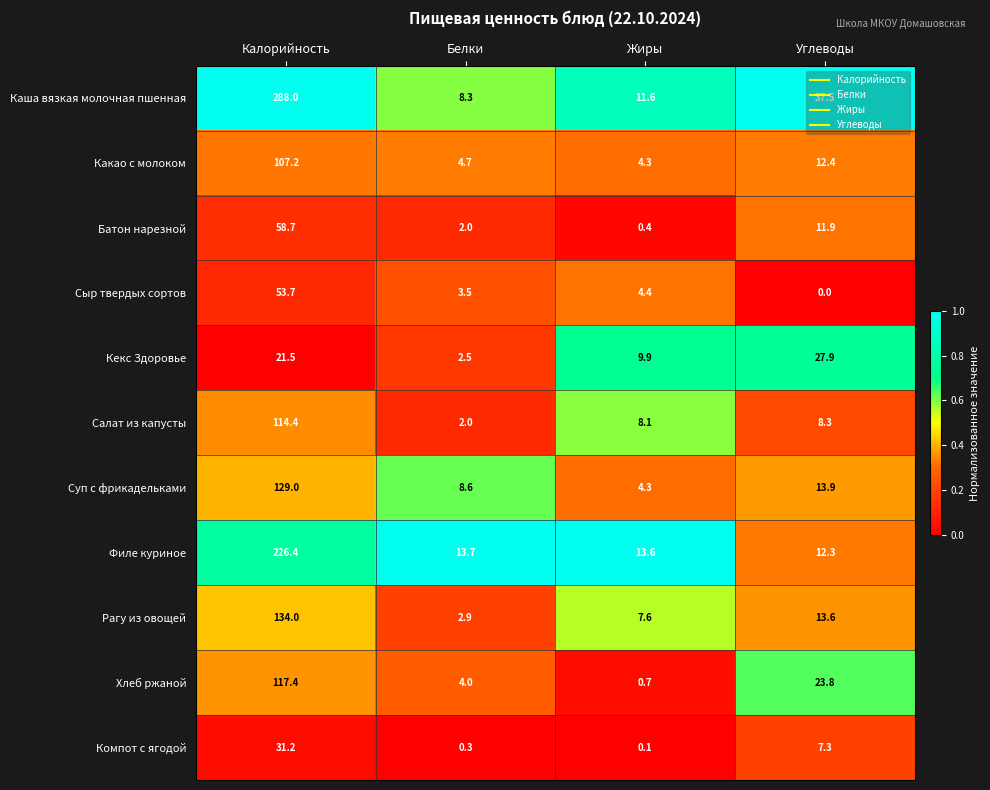

Which series has the largest total across all categories?

Каша вязкая молочная пшенная